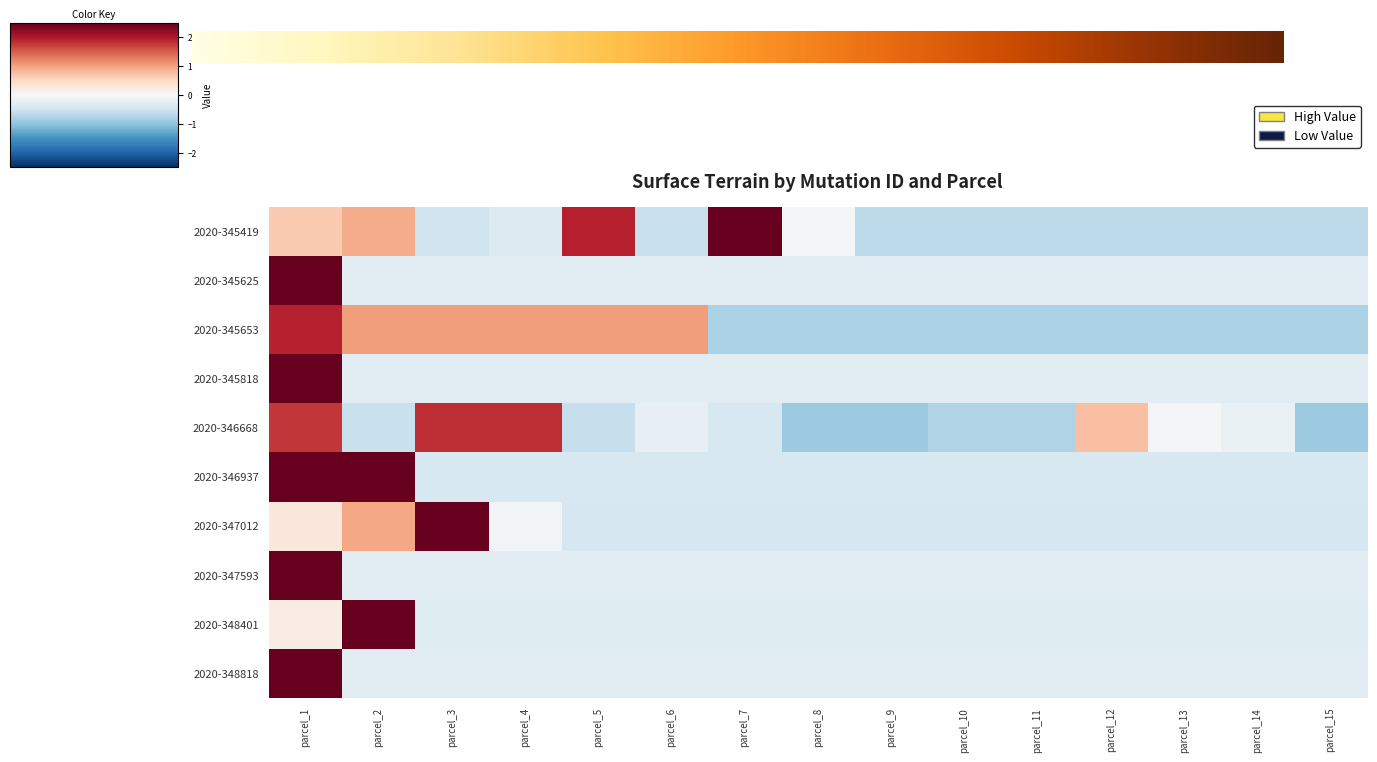

At which category does the chart reach its minimum across all series?

parcel_15